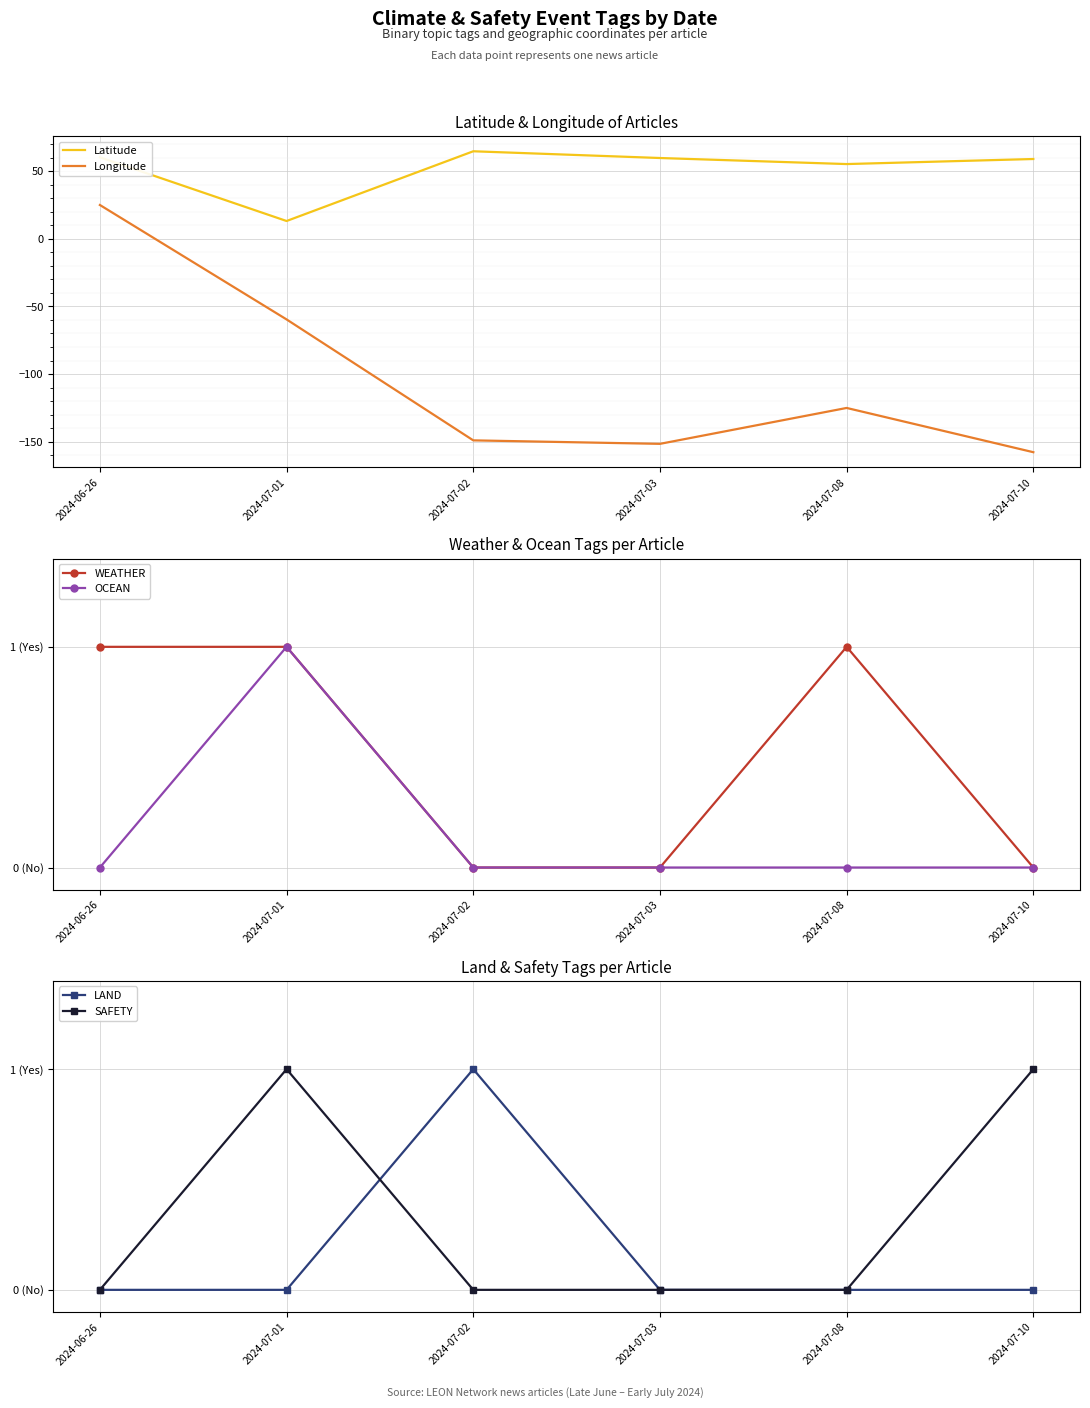

At which category does Latitude reach its first local peak?

2024-07-02